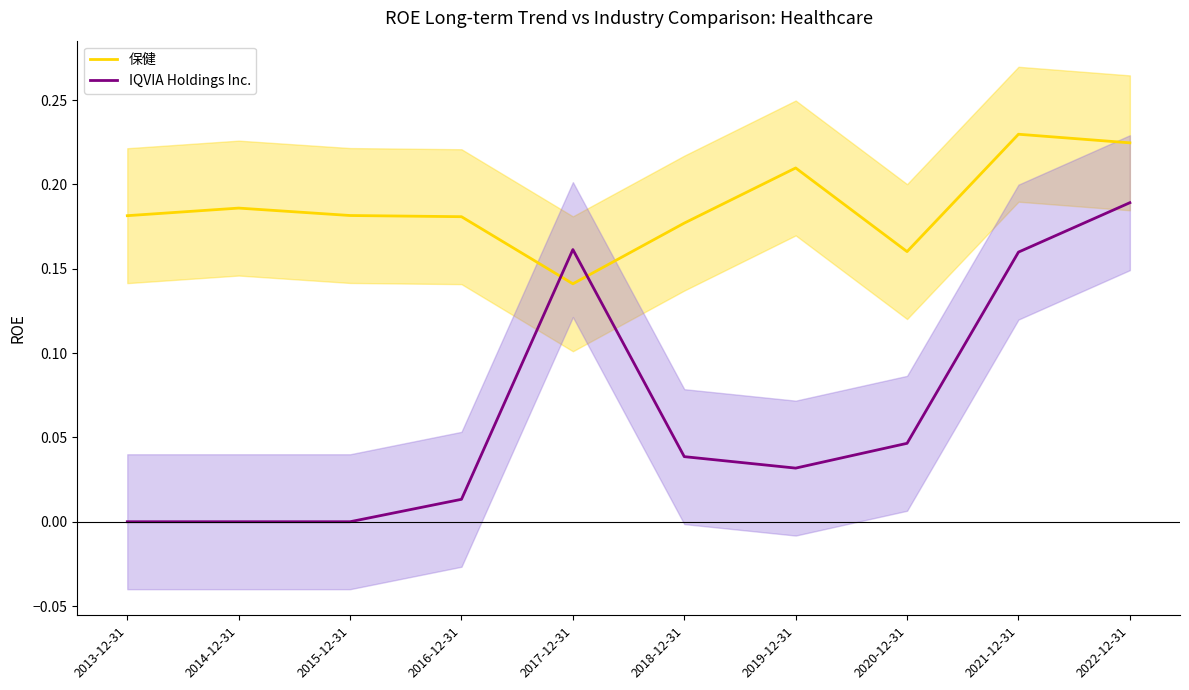

In 保健, how many points are lower than both neighbors (excluding endpoints)?

2